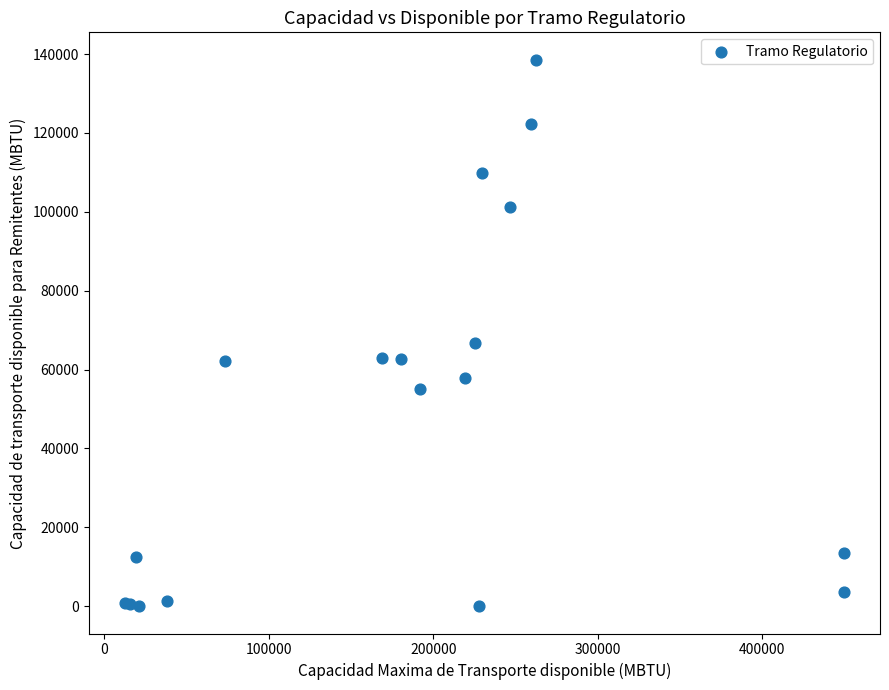

What Y value in the scatter plot is closest to 69282?

66699.7